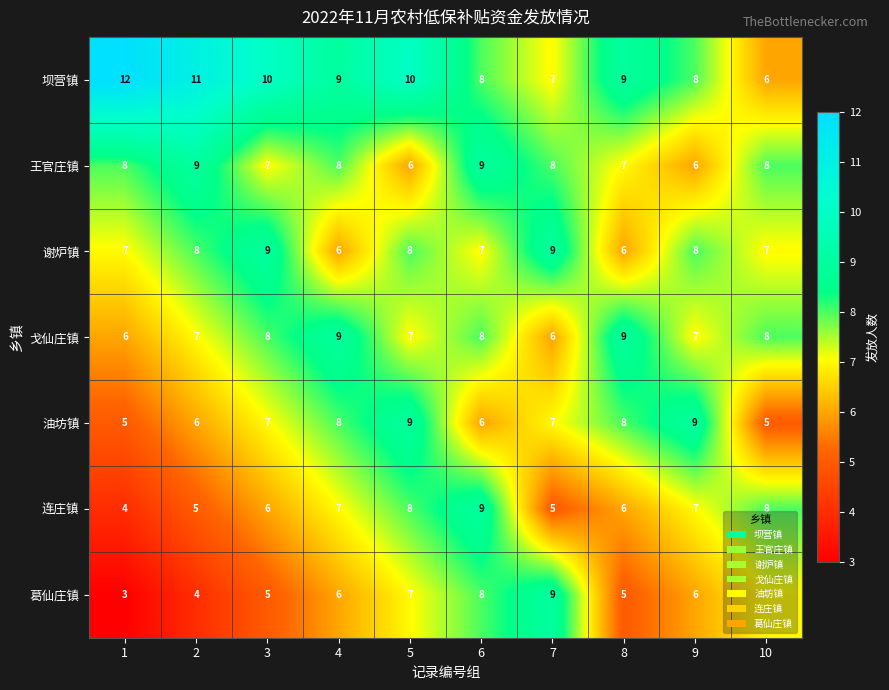

What is the sum of the 油坊镇 values at 10 and 8?

13